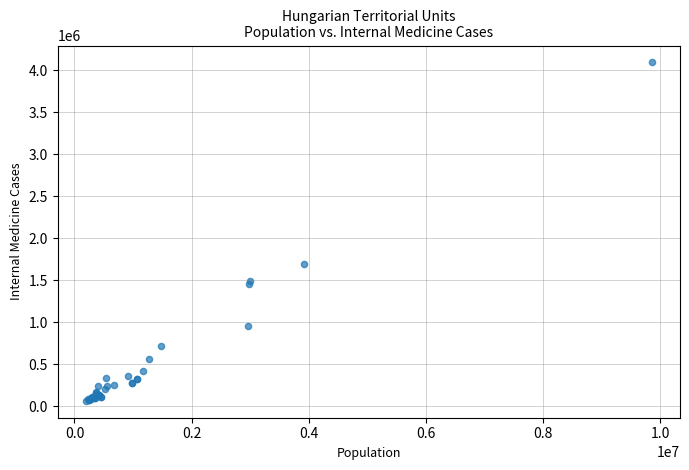

What Y value in the scatter plot is closest to 2076723?

1691617